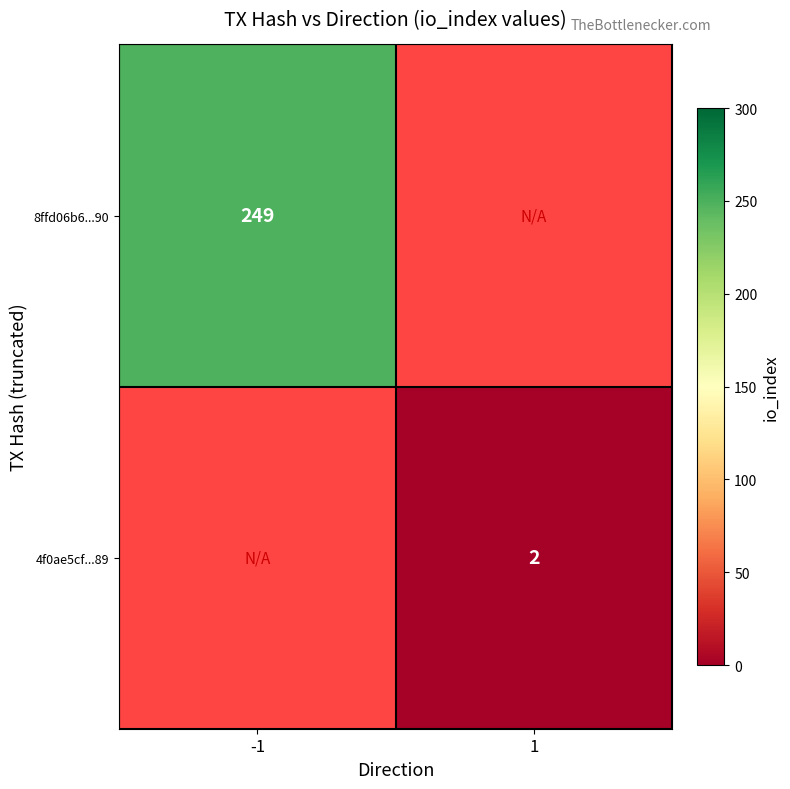

The 4f0ae5cf...89 series shows 0.7 at 1. True or false?

False